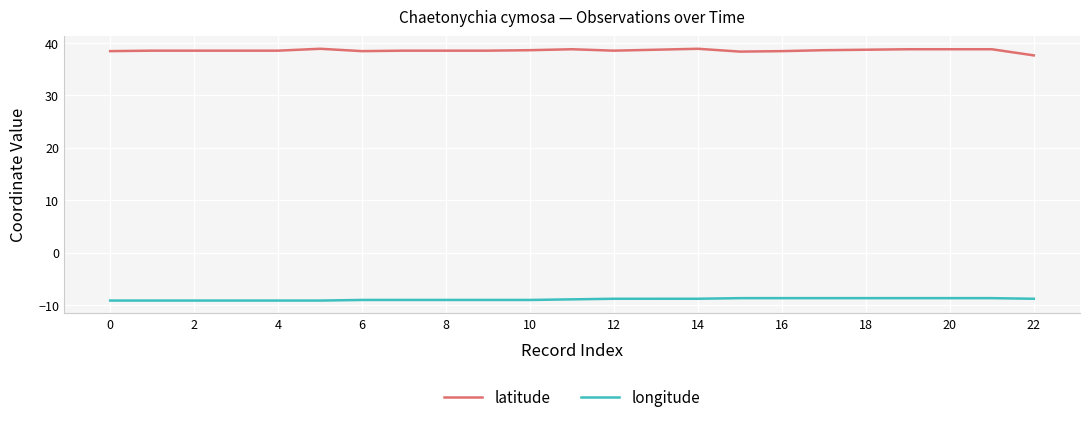

What is the greatest value displayed?

38.9